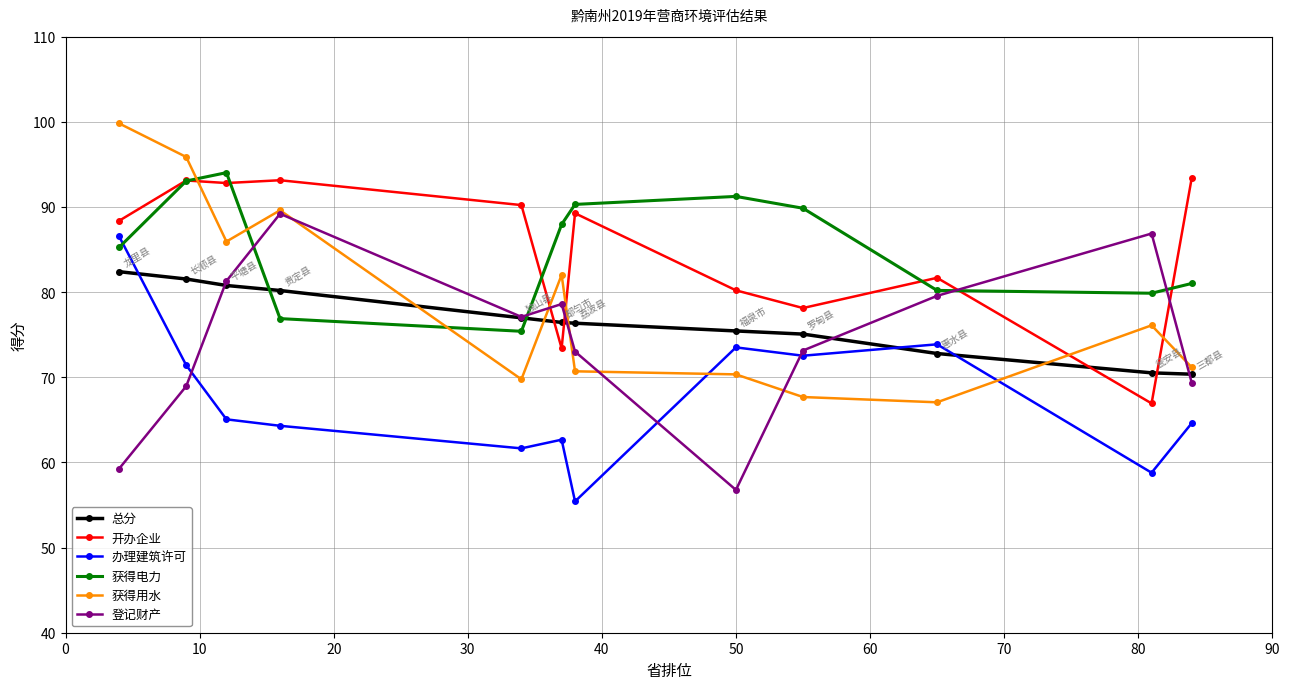

What is the smallest value displayed?

55.4